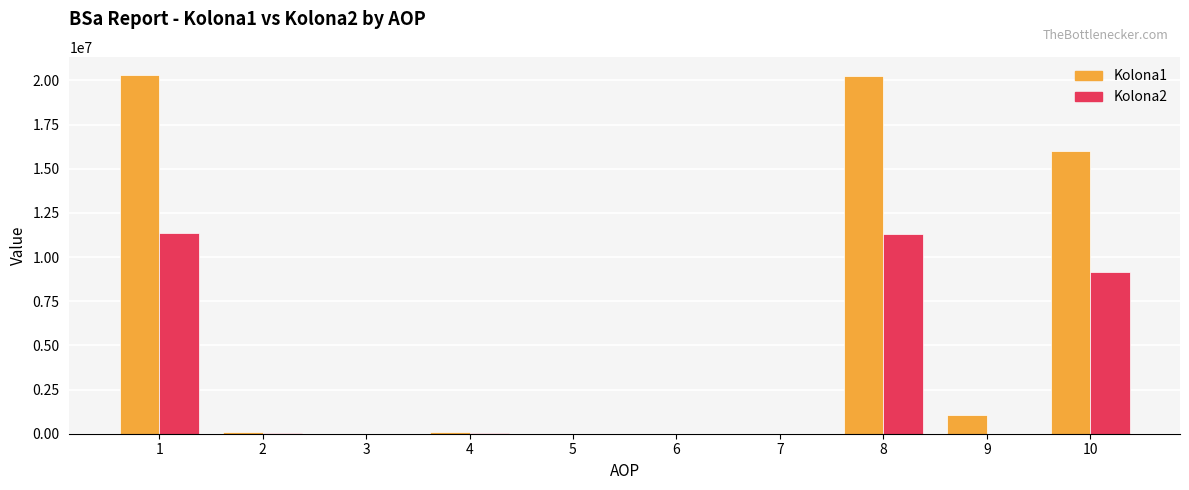

Which series has the largest total across all categories?

Kolona1